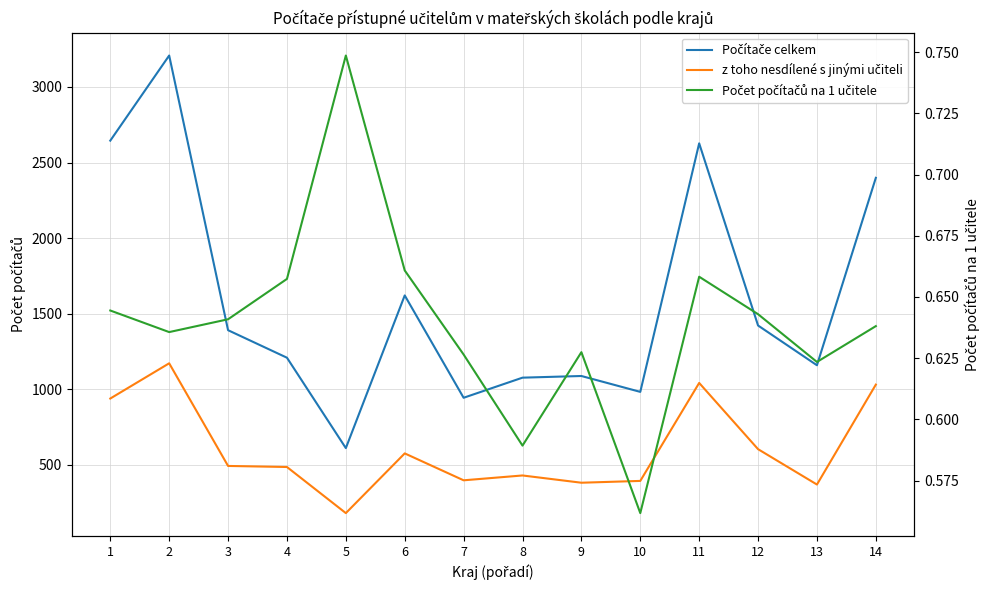

What is the minimum value for Počítače celkem?

611.0